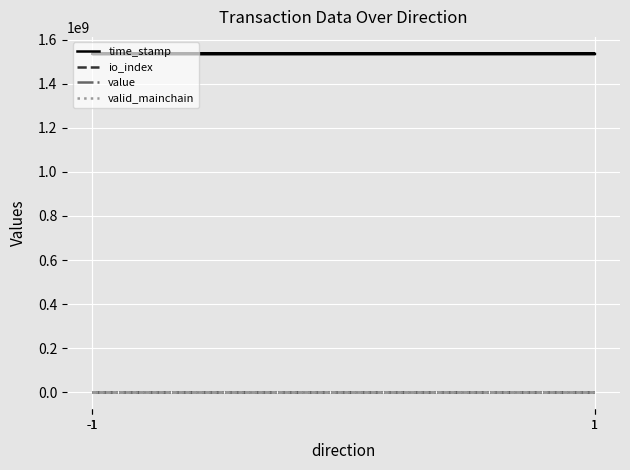

What is the label of the 2nd point from the right?

-1